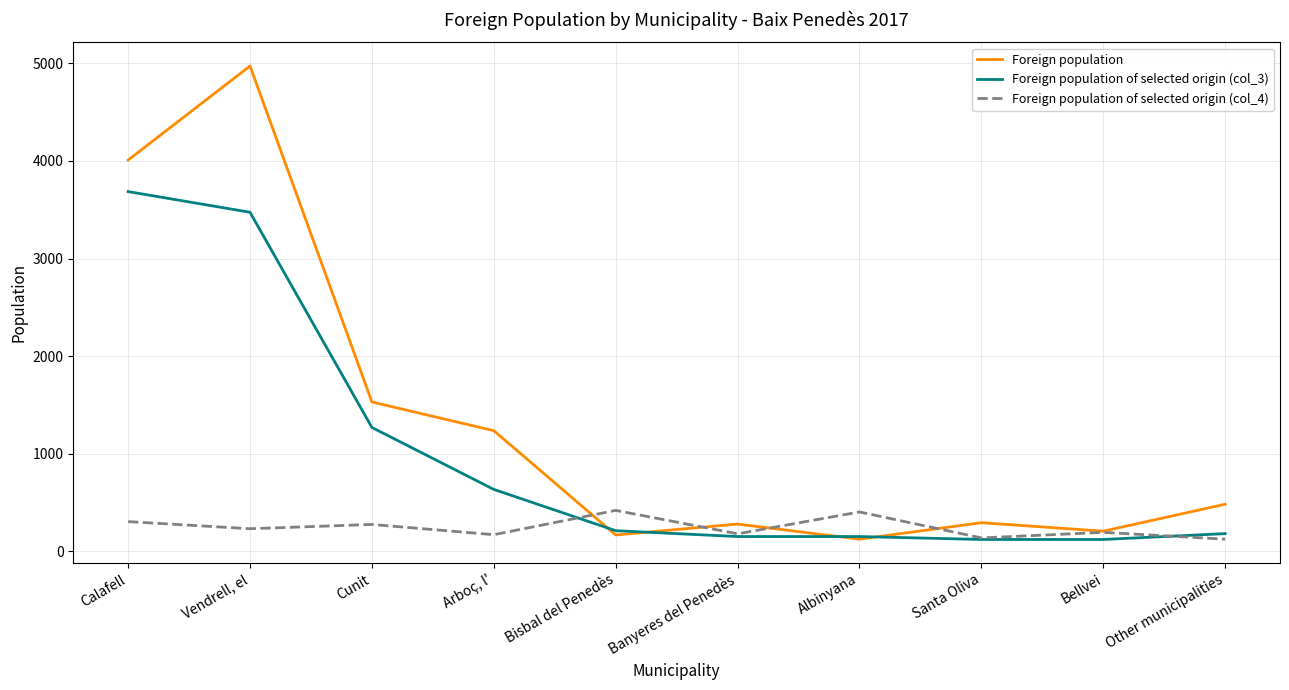

Rank the series by their average value, from highest to lowest.

Foreign population, Foreign population of selected origin (col_3), Foreign population of selected origin (col_4)